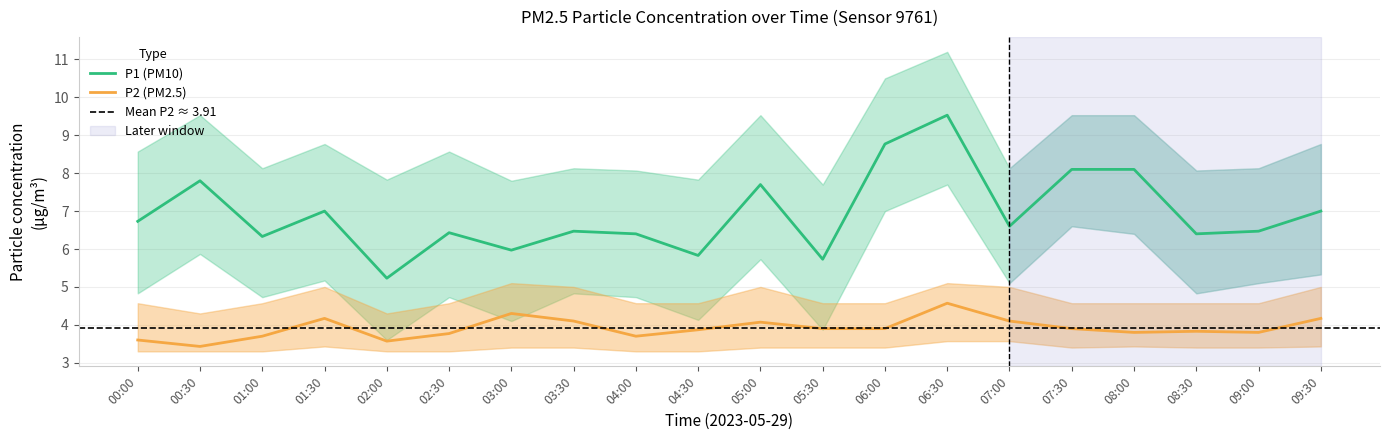

What is the sum of the P2_lower values at 00:30 and 04:00?

6.6